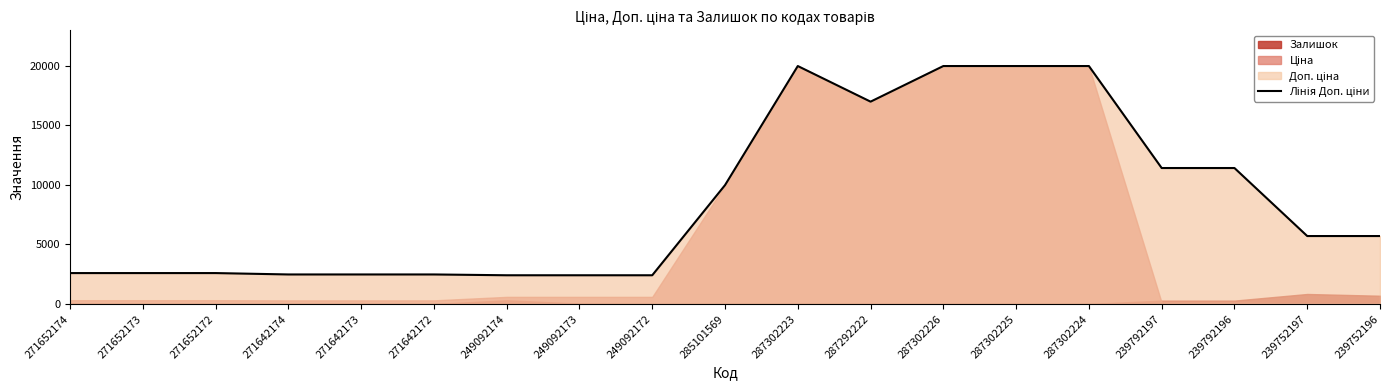

Does the chart have visible grid lines?

No